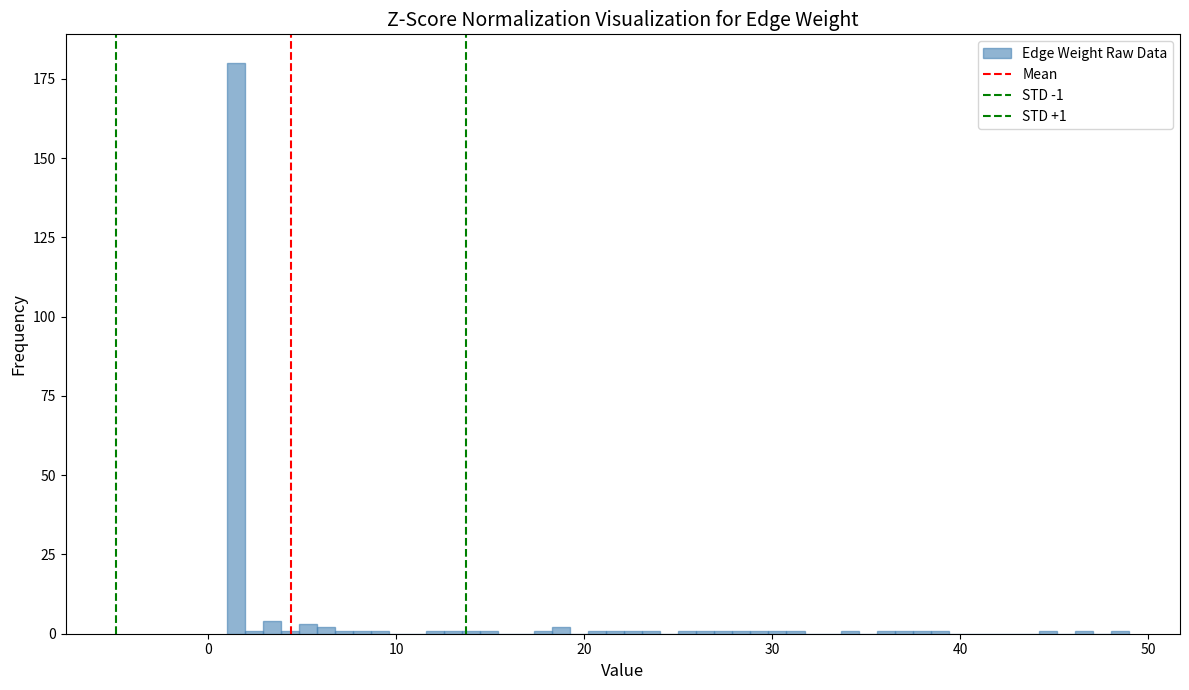

Around what value on the x-axis is the tallest bar? Give the approximate position of its centre, as read against the axis.

1